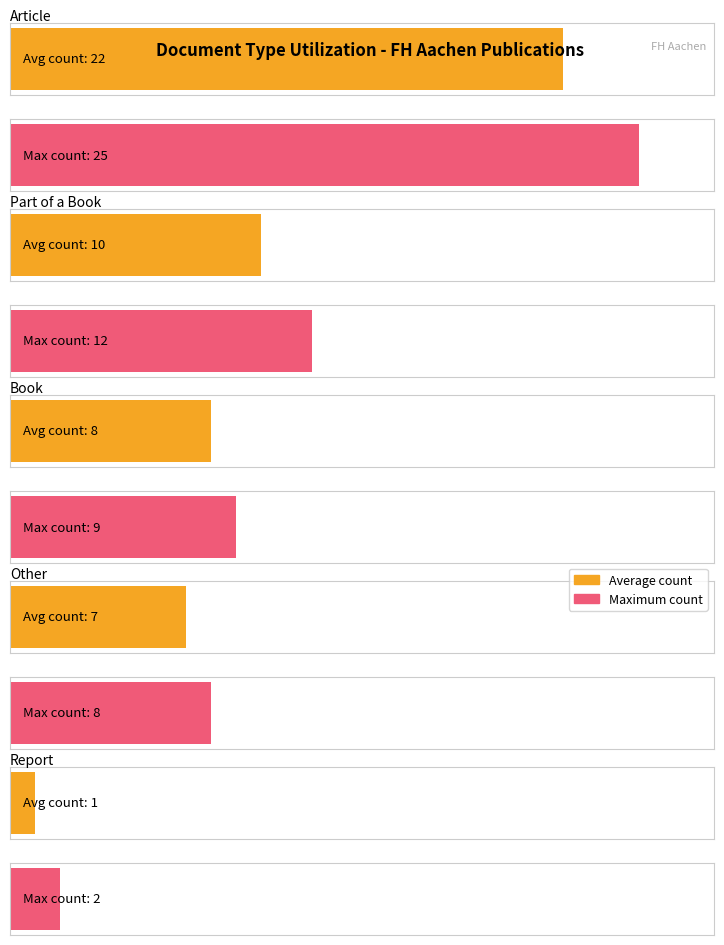

Does the chart contain stacked bars?

No